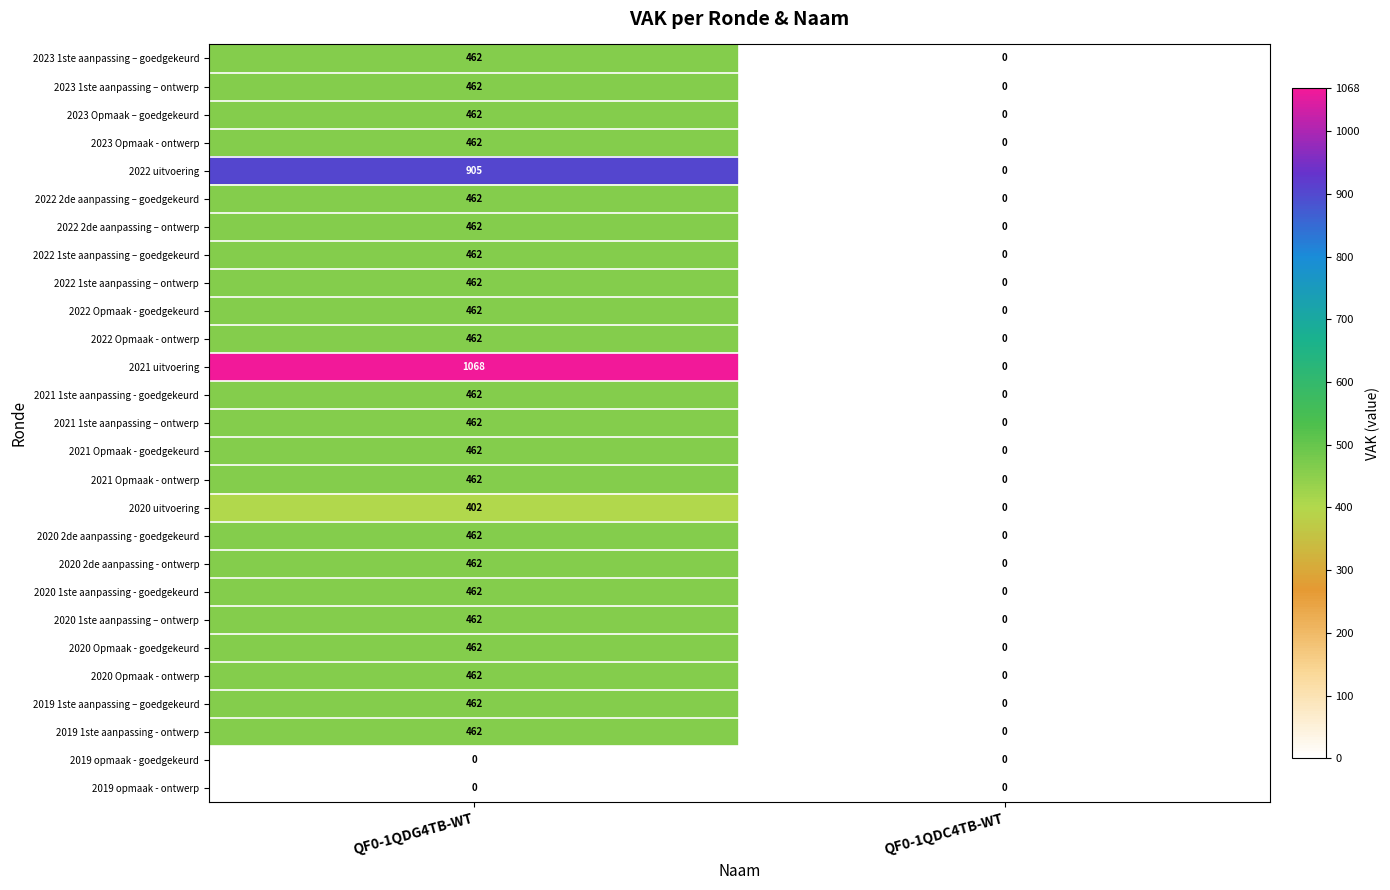

At how many categories does at least one series exceed 475?

1